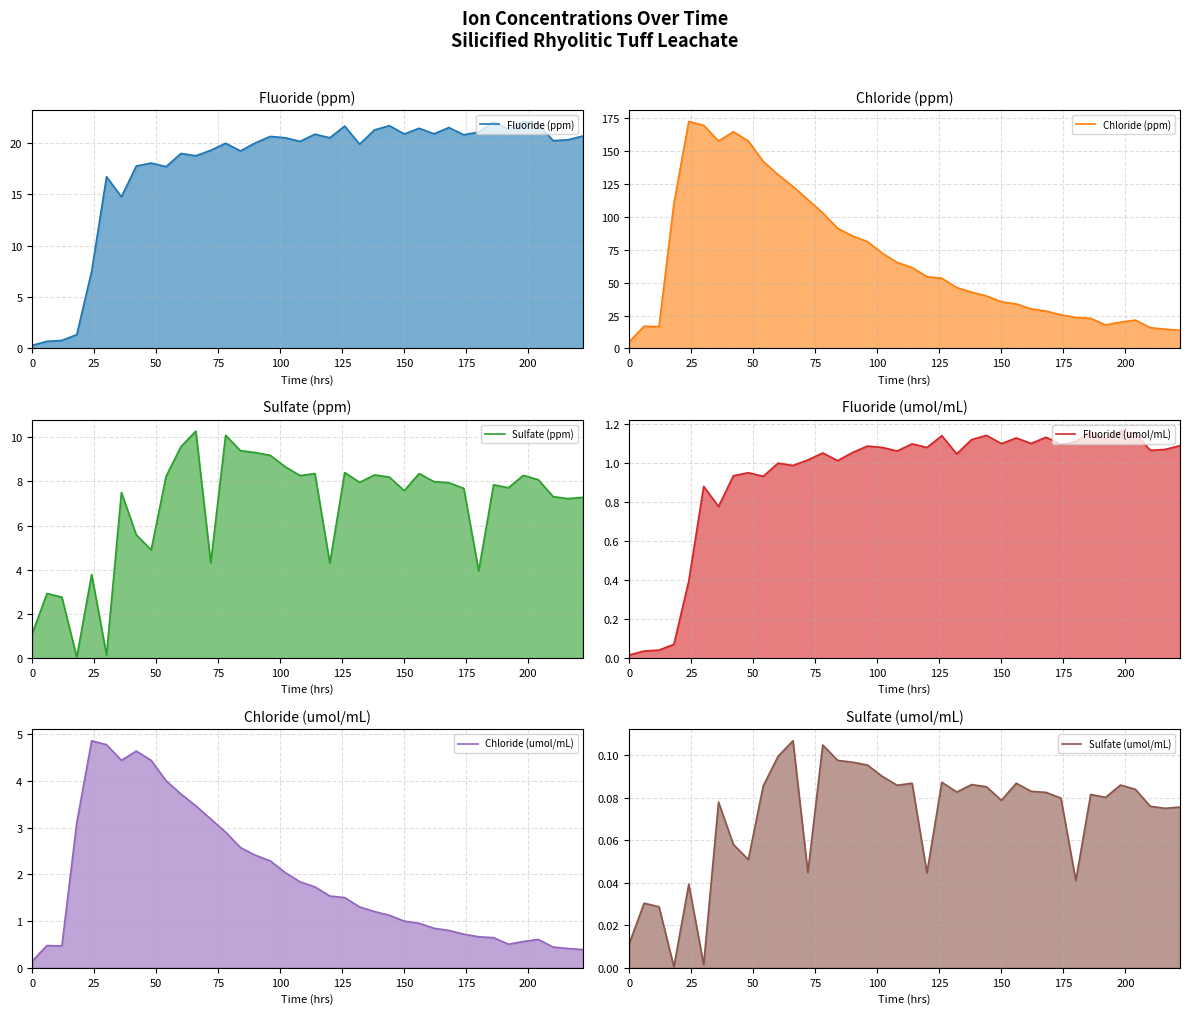

What is the maximum value for Fluoride (ppm)?

22.1